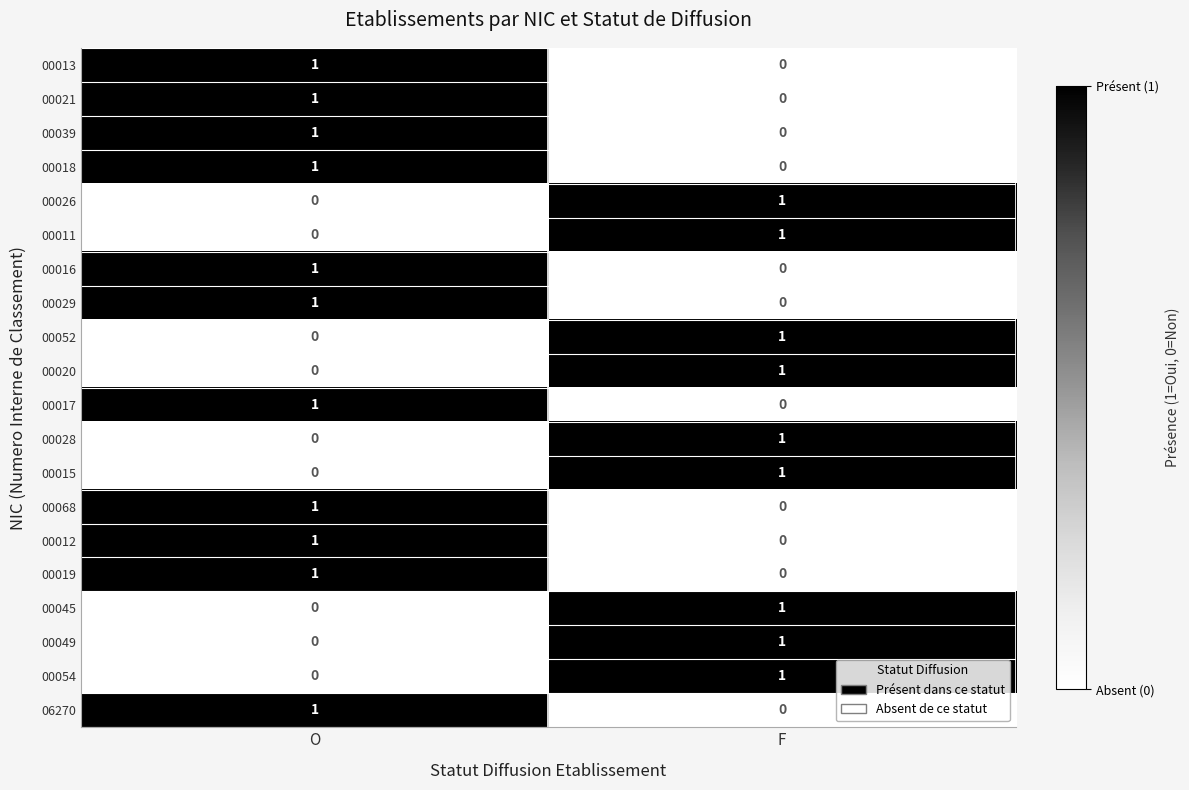

Rank the categories by 00054 value from lowest to highest.

O, F